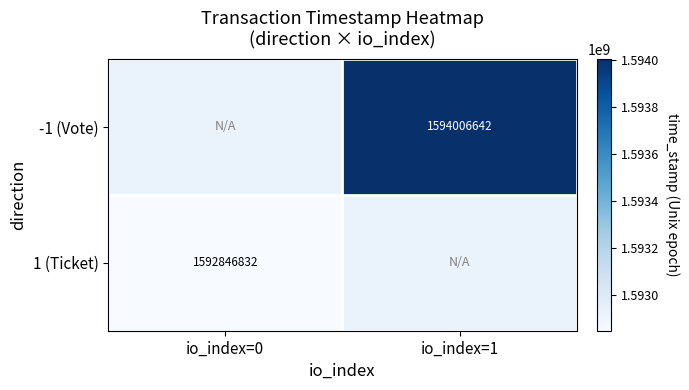

Rank the series at io_index=1 from highest to lowest value.

-1 (Vote), 1 (Ticket)